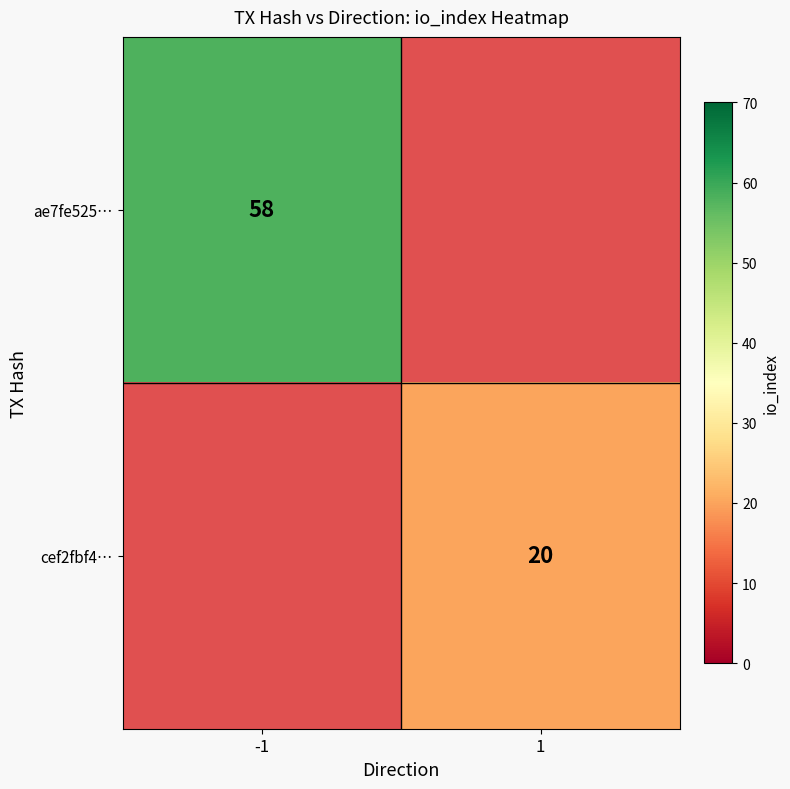

Is it true that ae7fe525… equals 98 at -1?

False